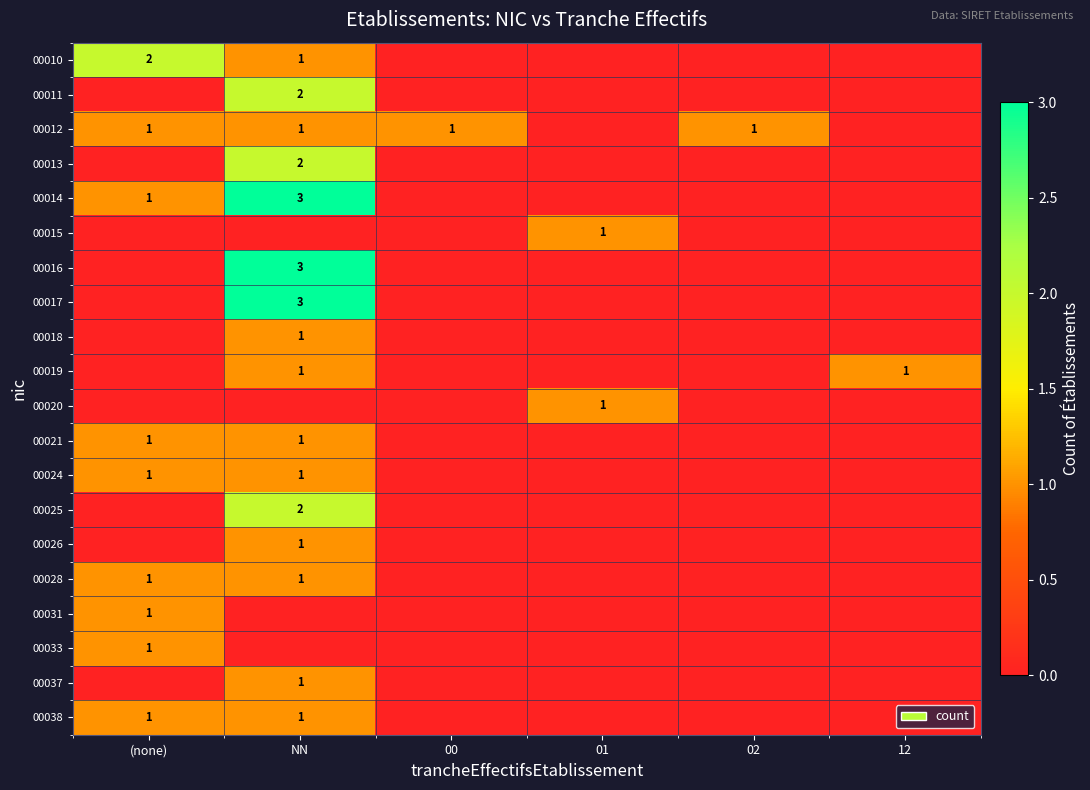

Which has a higher value, 01 or 00?

01